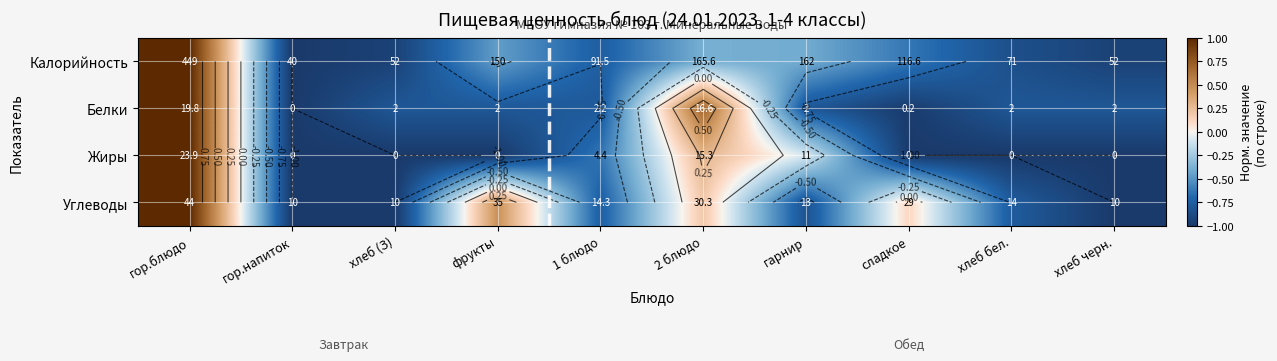

Which has a higher value, фрукты or хлеб (З)?

фрукты